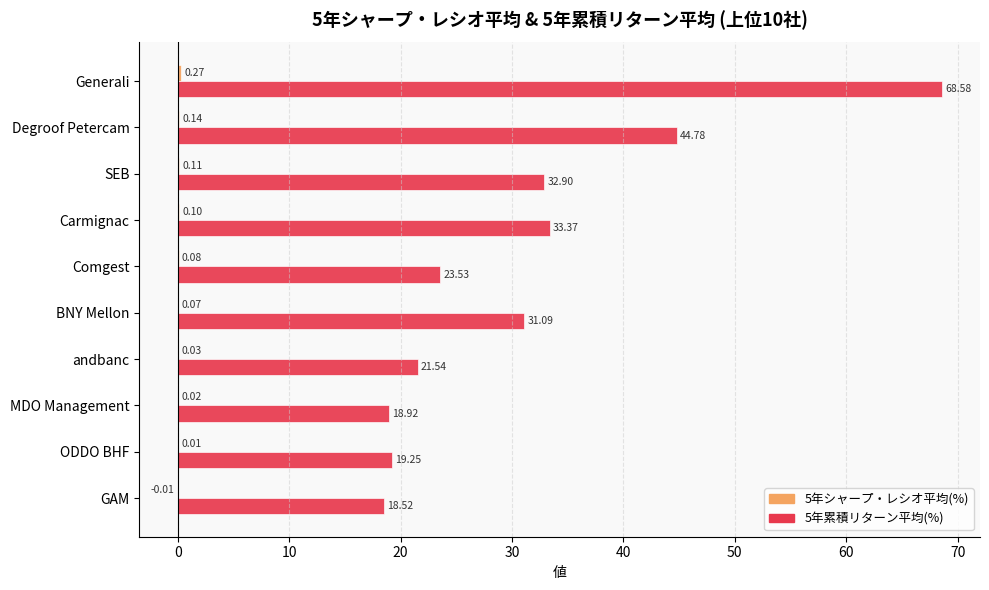

At which category does the chart reach its peak across all series?

Generali